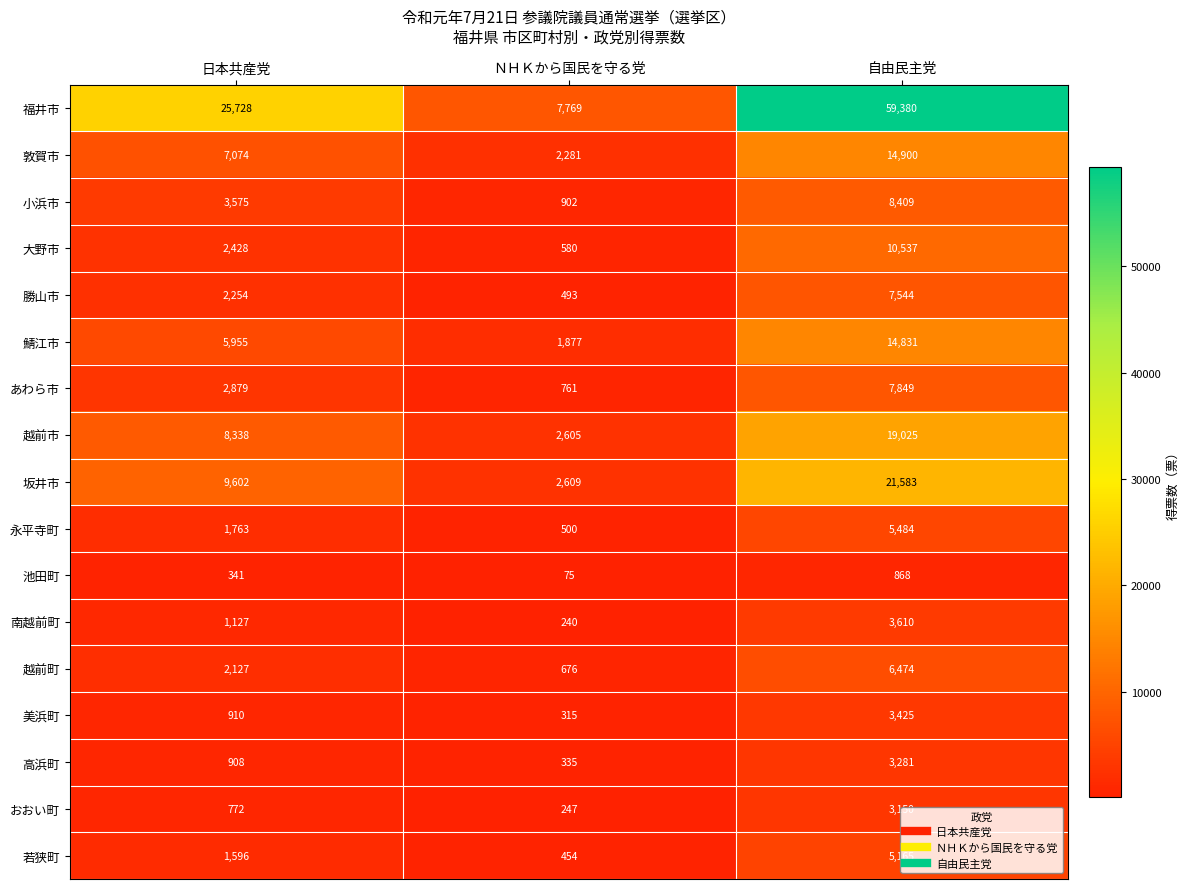

Which series changed the most between 日本共産党 and ＮＨＫから国民を守る党?

福井市